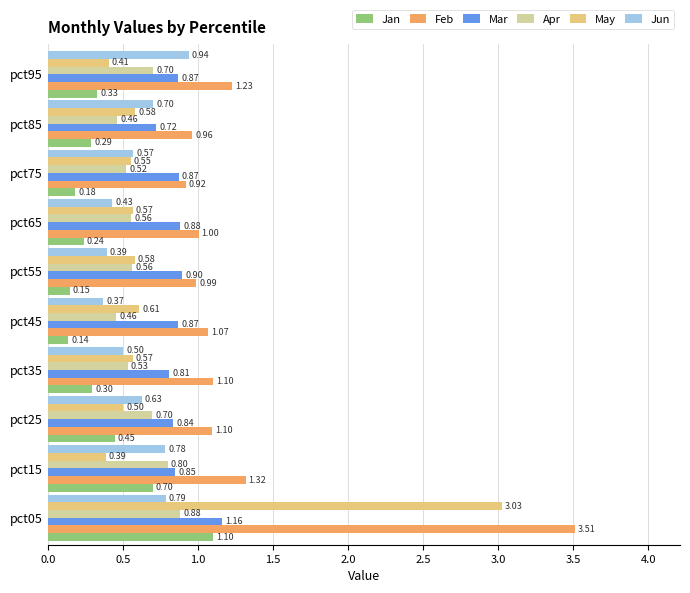

At pct95, list the series in order from largest to smallest.

Feb, Jun, Mar, Apr, May, Jan